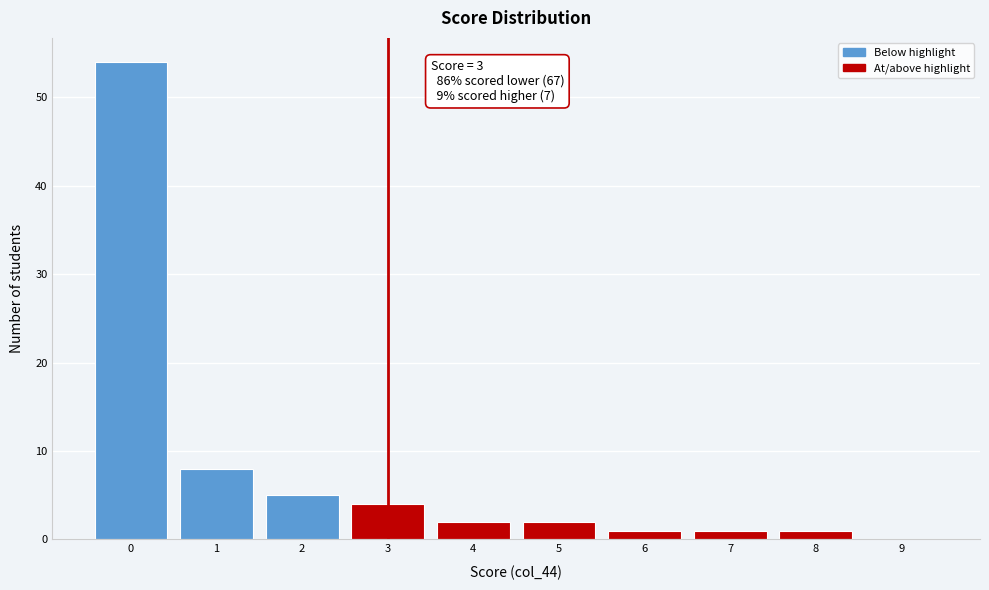

Reading left to right, transcribe all the data shown in this chart.

0=54	1=8	2=5	3=4	4=2	5=2	6=1	7=1	8=1	9=0